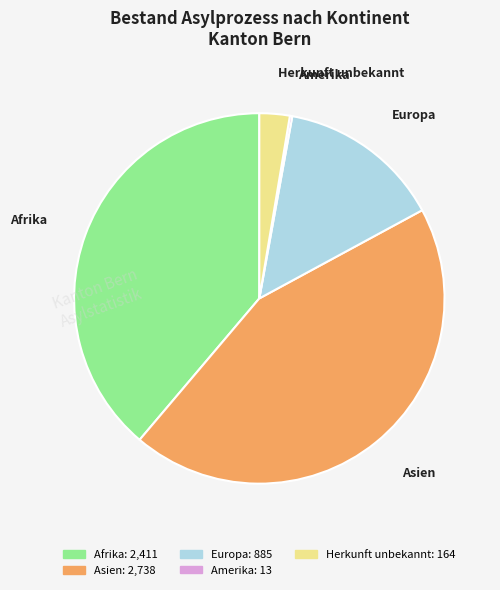

Is Asien the majority of the pie?

No